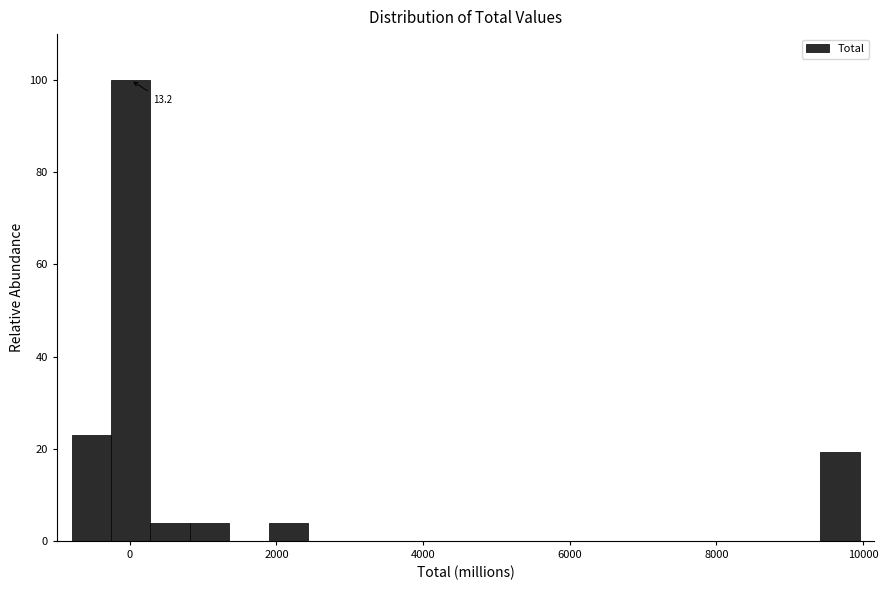

Around what value on the x-axis is the tallest bar? Give the approximate position of its centre, as read against the axis.

0